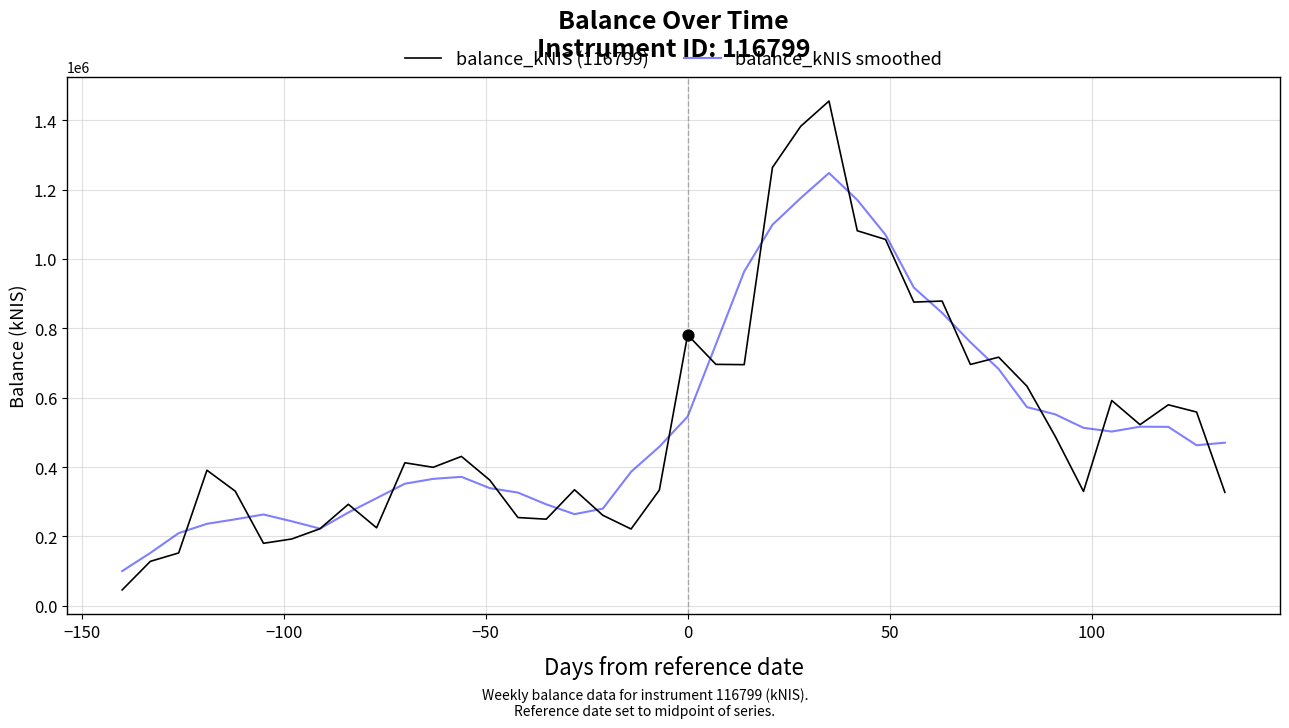

Which series has the widest spread of values?

balance_kNIS (116799)